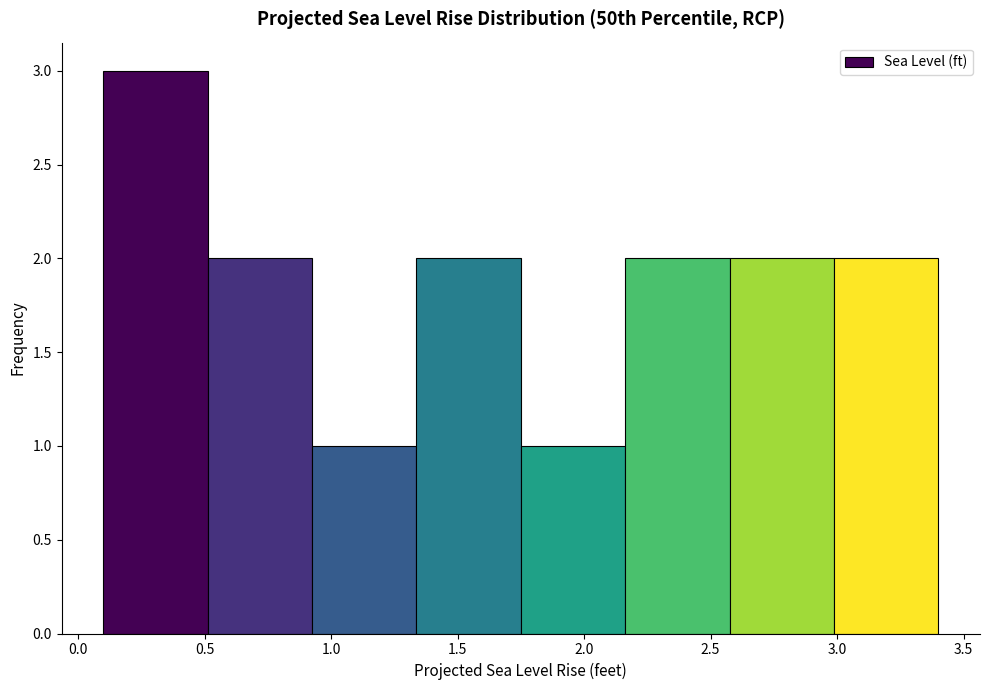

Reading left to right, list every bar in this chart as the range it spans on the x-axis followed by its height. Neither the bar edges nor the heights are printed on the chart, so give them approximately, as read against the axes.

0.10 to 0.50: 3
0.50 to 0.95: 2
0.95 to 1.35: 1
1.35 to 1.75: 2
1.75 to 2.15: 1
2.15 to 2.60: 2
2.60 to 3.00: 2
3.00 to 3.40: 2